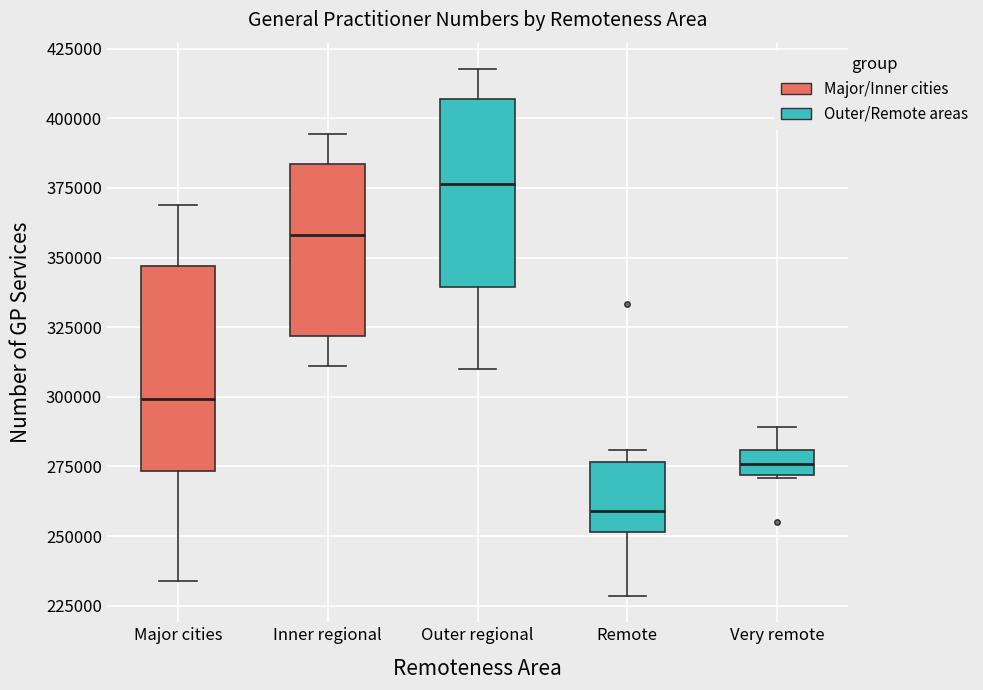

Where does the upper whisker of the box for Outer regional end on the y-axis? The values are not printed on the chart, so give them approximately, as read against the axis.

420000